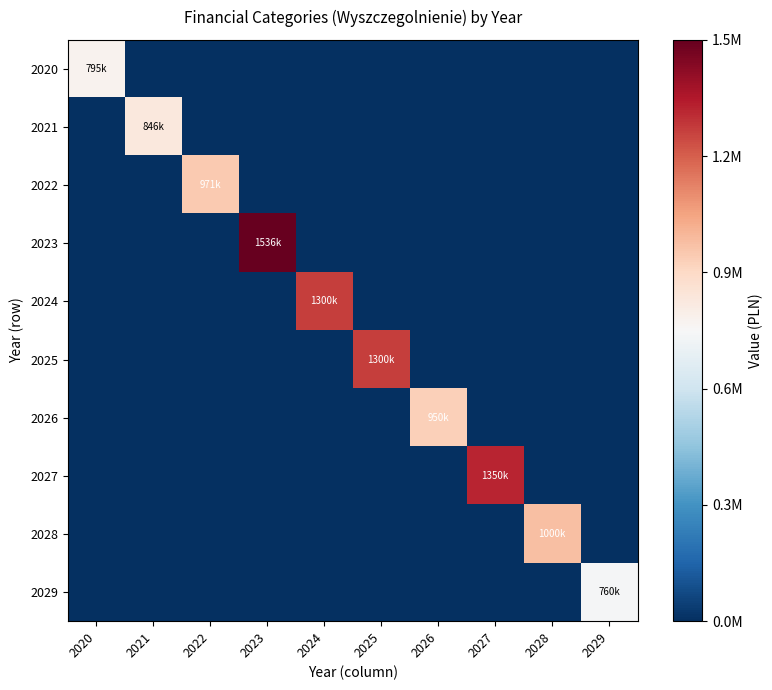

At 2025, list the series in order from smallest to largest.

2020, 2021, 2022, 2023, 2024, 2026, 2027, 2028, 2029, 2025